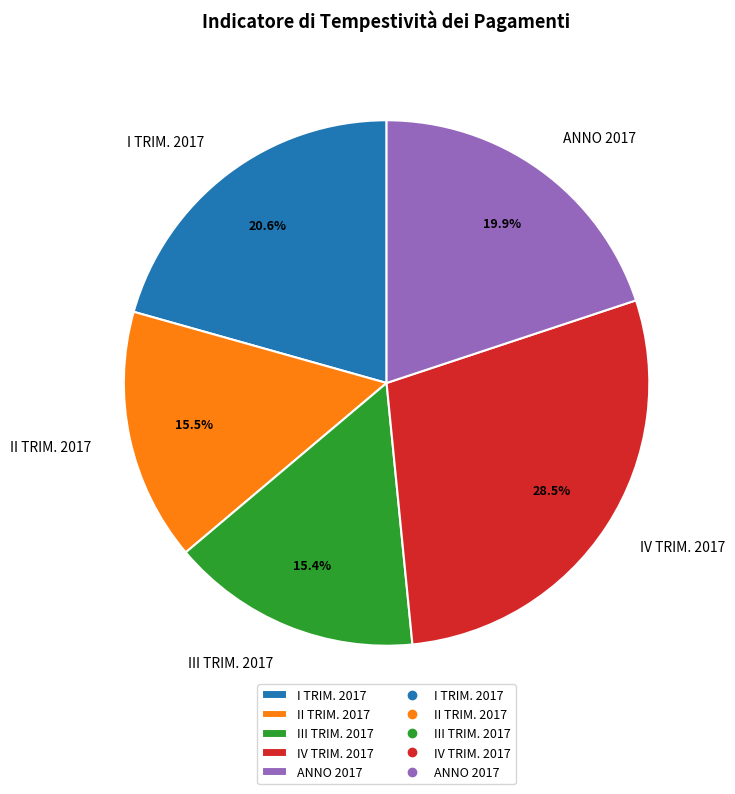

Which slice is the largest?

IV TRIM. 2017